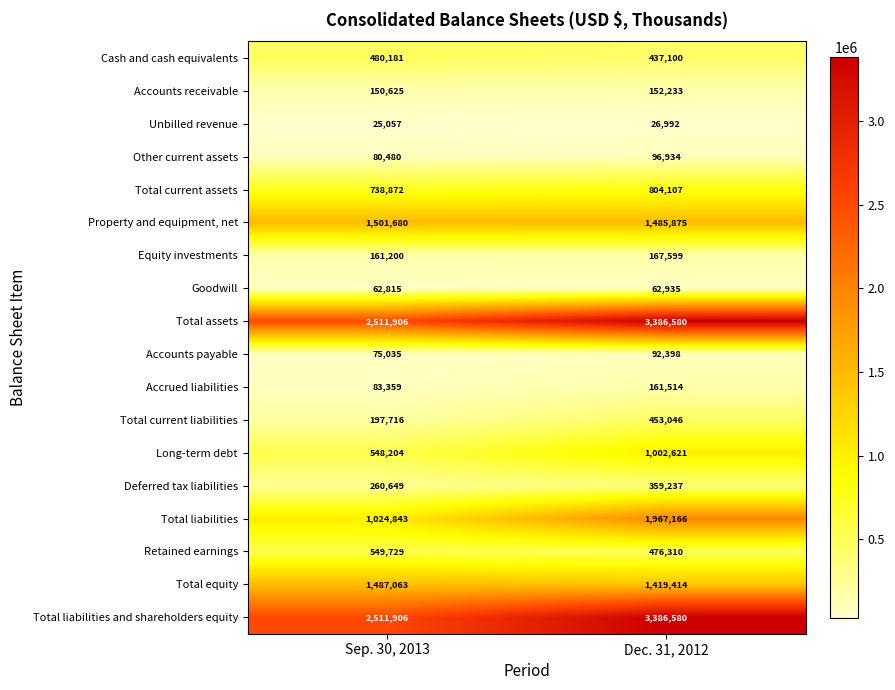

Where is Accounts receivable nearest to the value 151429?

Sep. 30, 2013